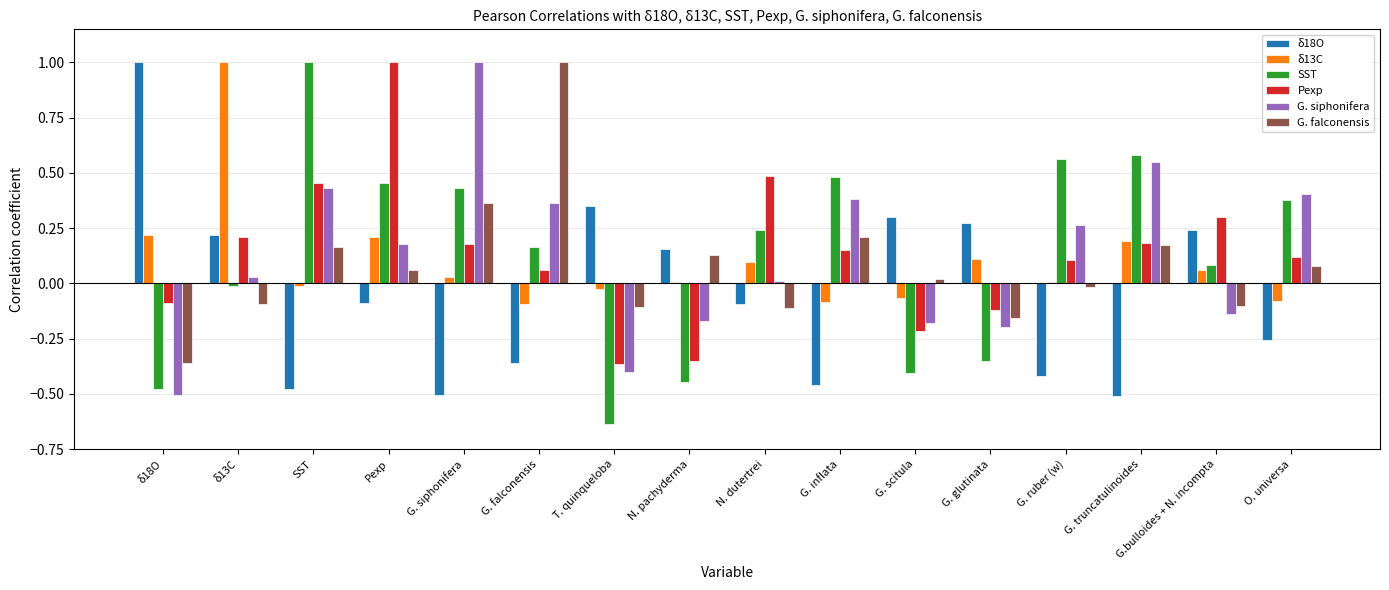

What is the greatest value displayed?

1.0